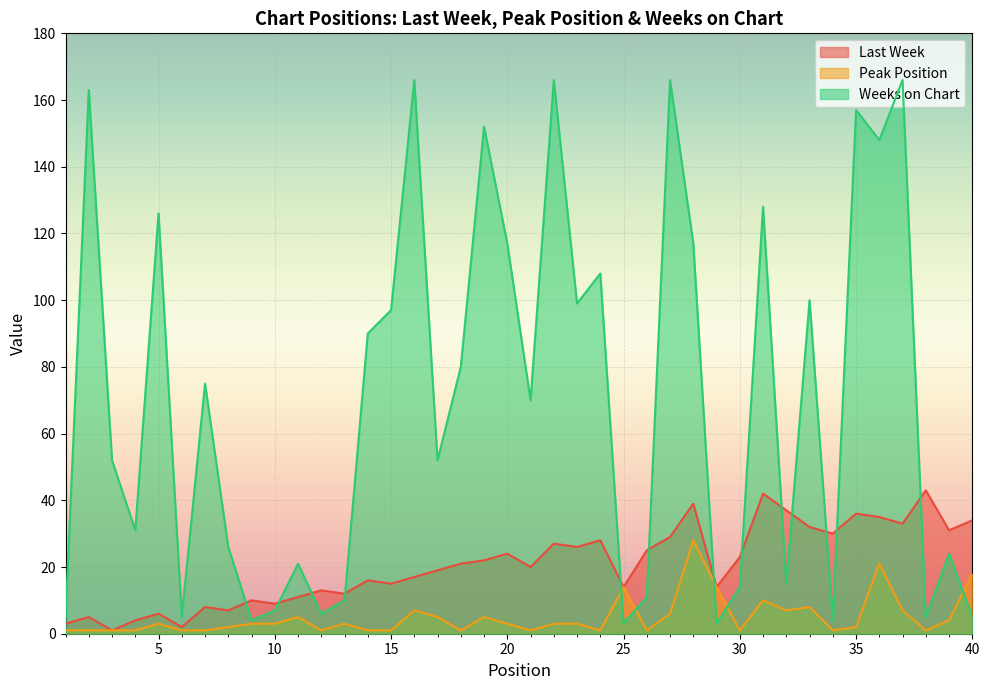

What are all the series names shown in the legend?

Last Week, Peak Position, Weeks on Chart